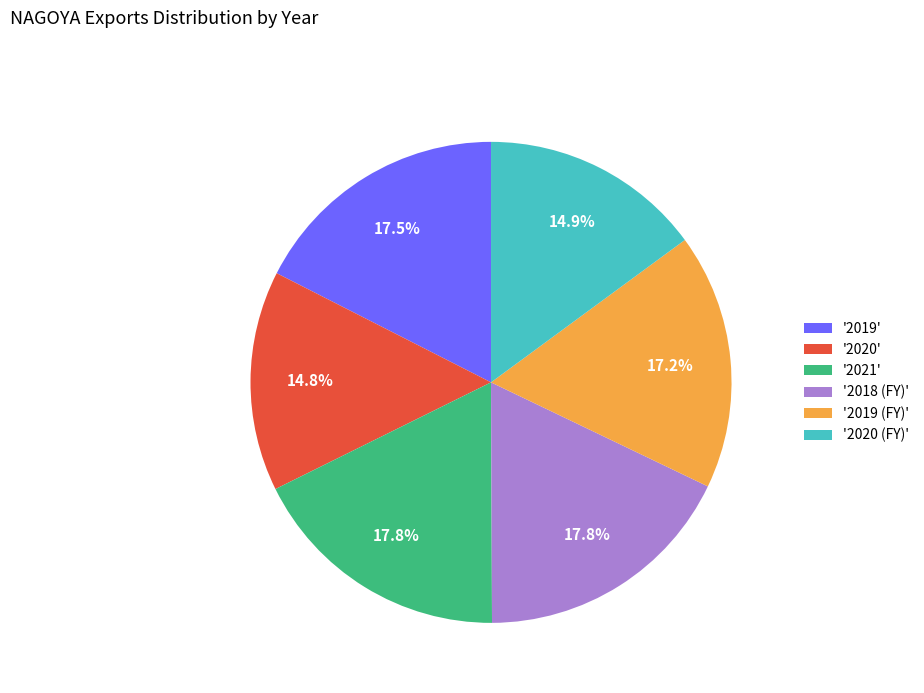

What percentage is NOT represented by '2018 (FY)'?

82.2%